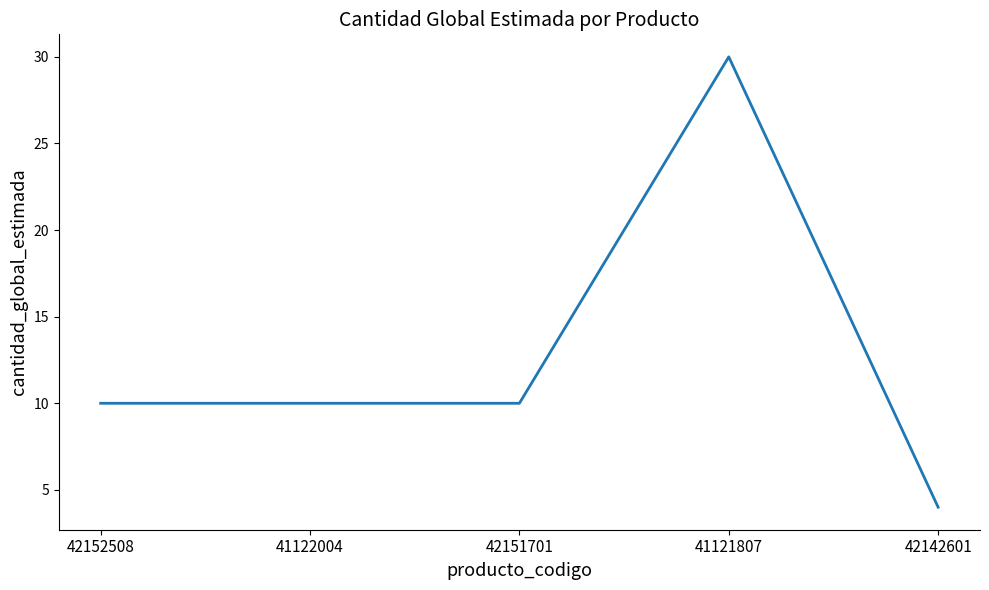

Is this an area chart (filled region under the line)?

No